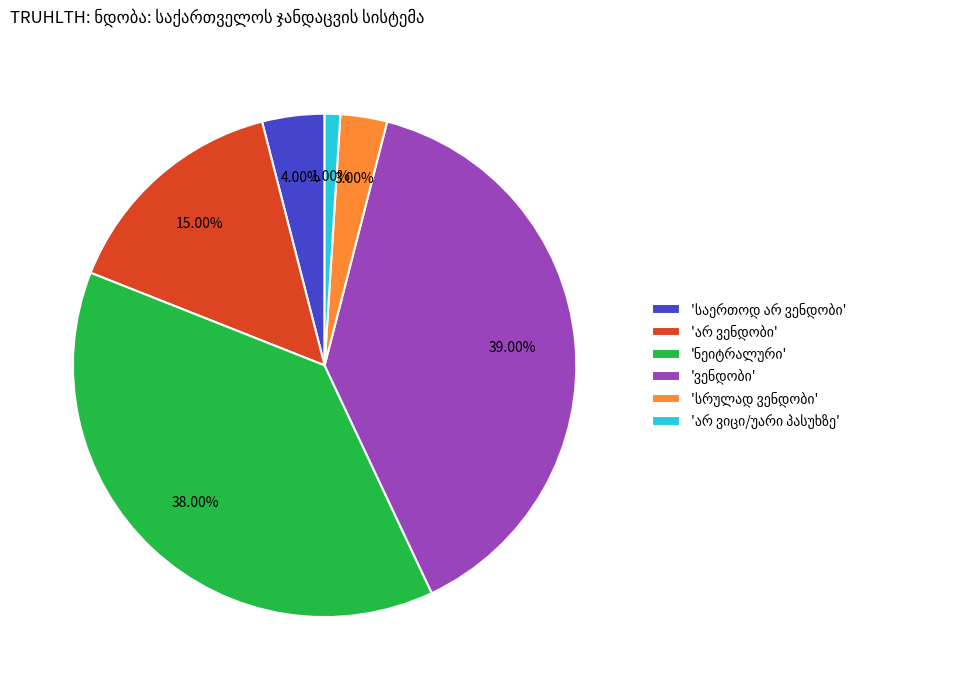

Is there a majority slice in this chart?

No